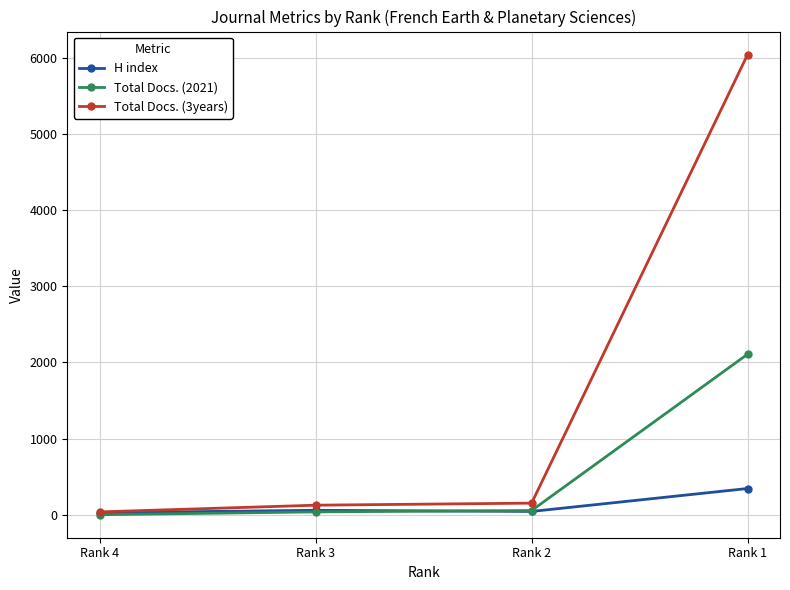

How many lines are shown in the chart?

3